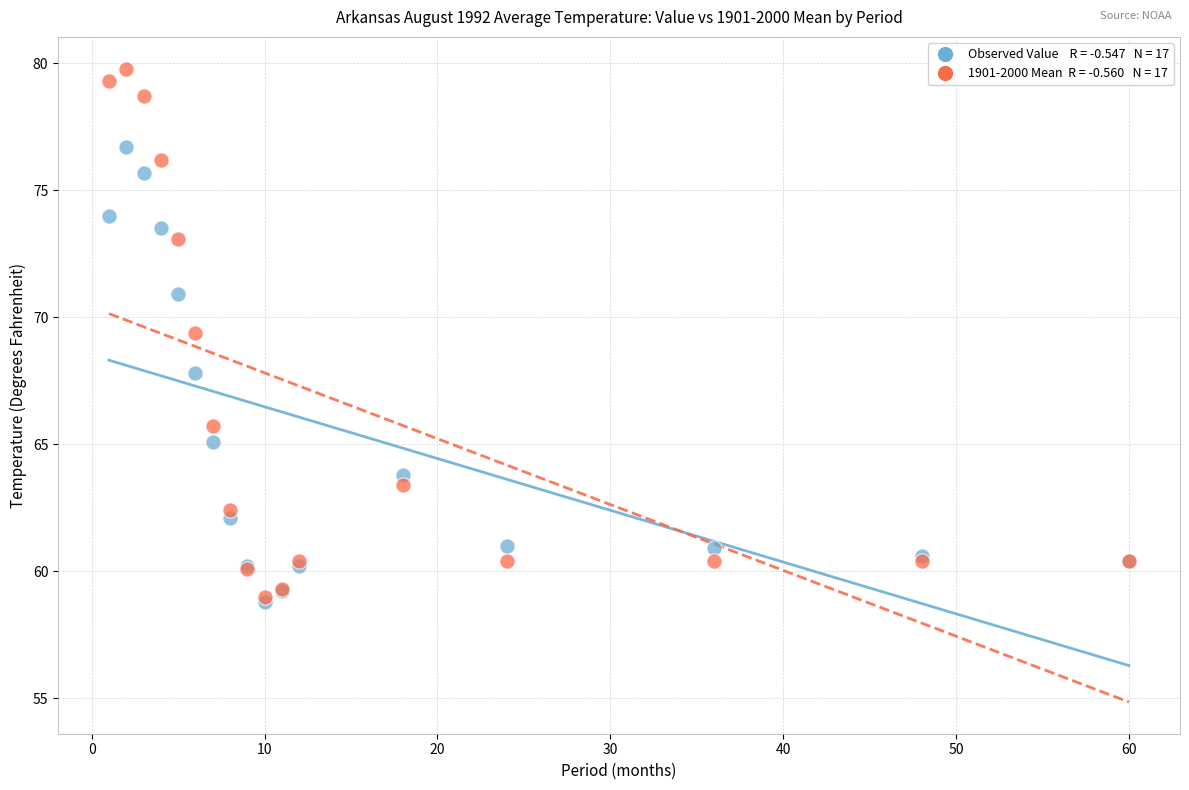

Across all series, what Y value is closest to 69?

69.4